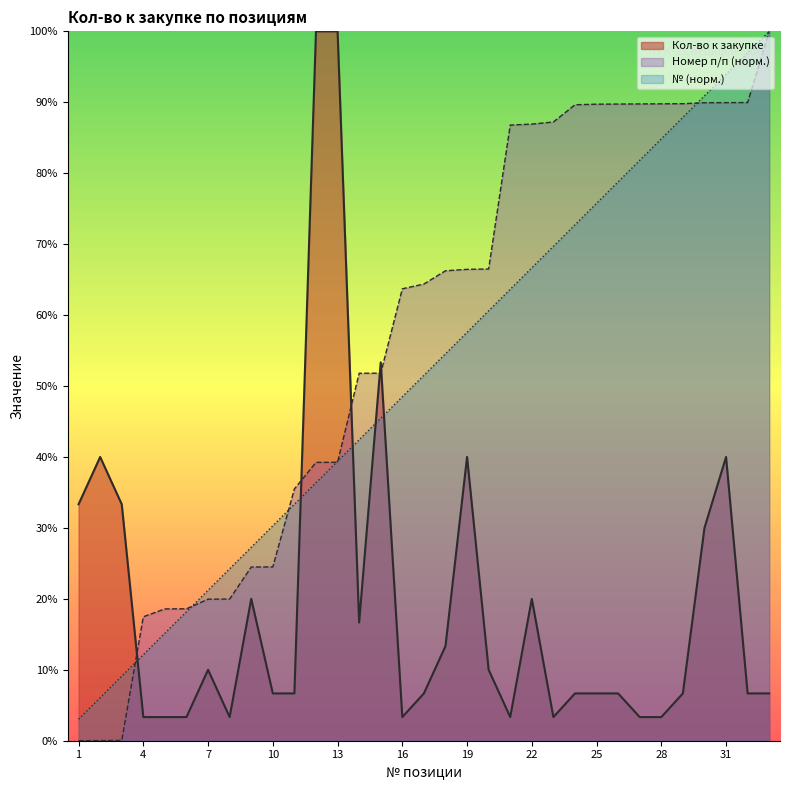

What is the greatest value displayed?

100.0